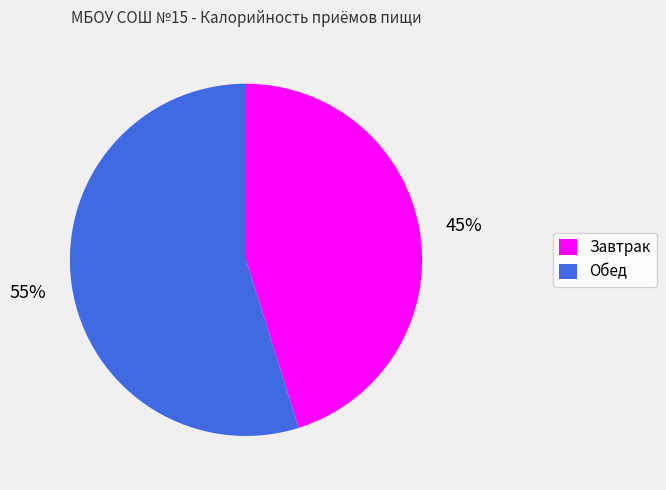

Which slice represents more than half of the pie?

Обед